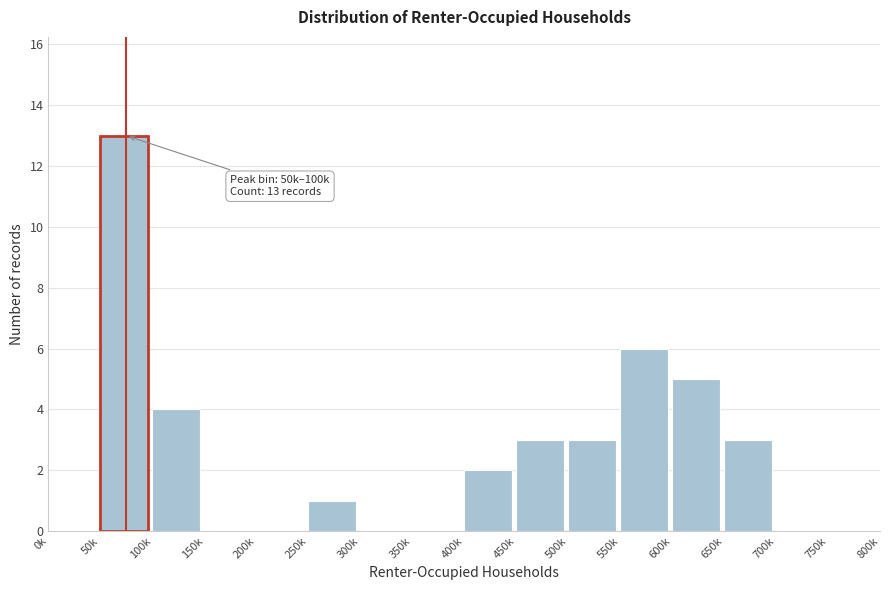

Reading left to right, what are all the values shown in this chart?

0k=0	50k=13	100k=4	150k=0	200k=0	250k=1	300k=0	350k=0	400k=2	450k=3	500k=3	550k=6	600k=5	650k=3	700k=0	750k=0